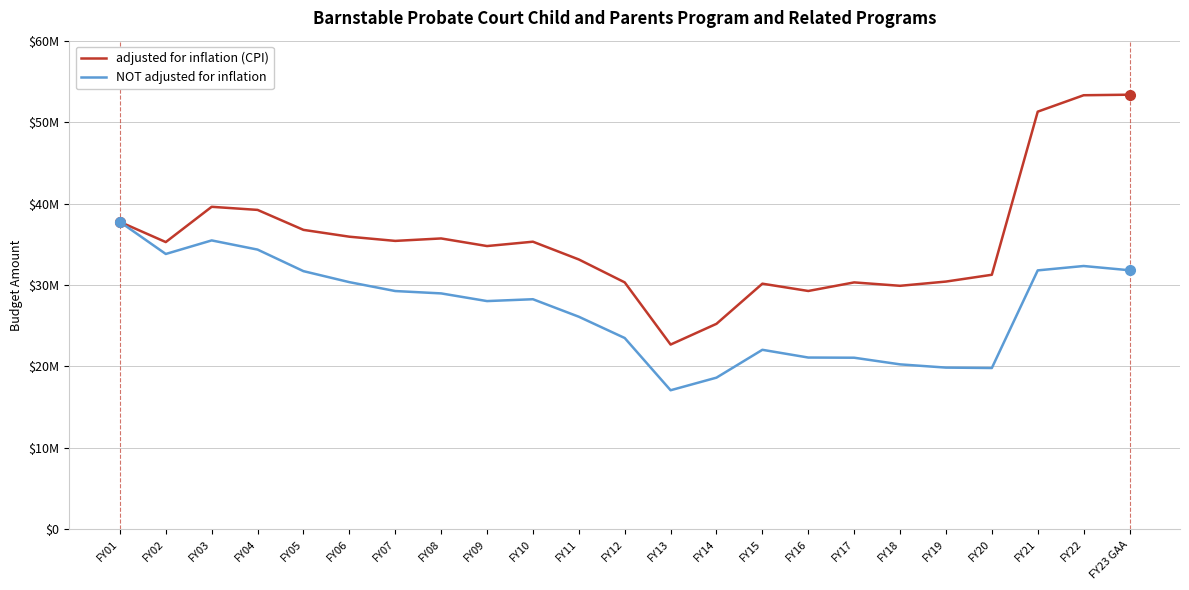

What is the label of the 21st point from the right?

FY03